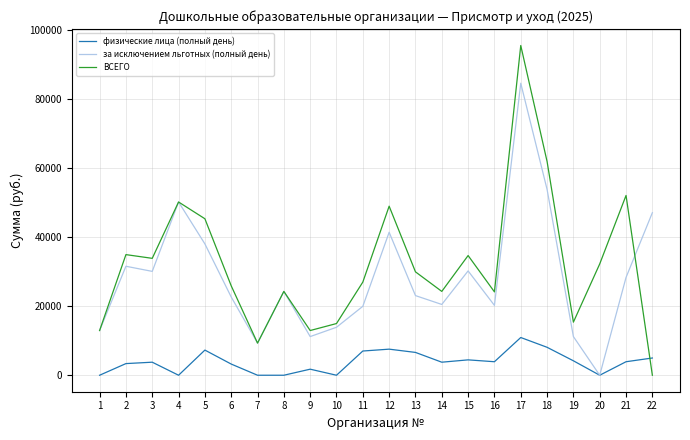

At which label does за исключением льготных (полный день) reach its minimum?

20